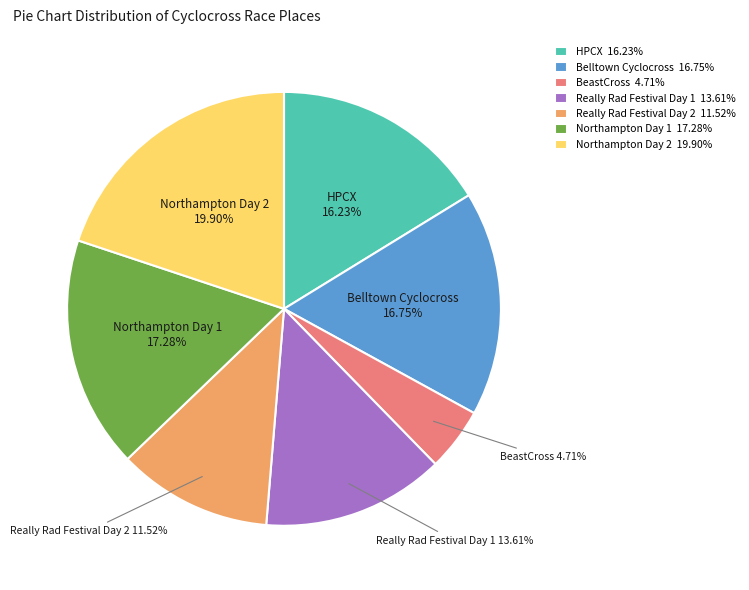

The Belltown Cyclocross slice represents 8% of the pie. True or false?

False